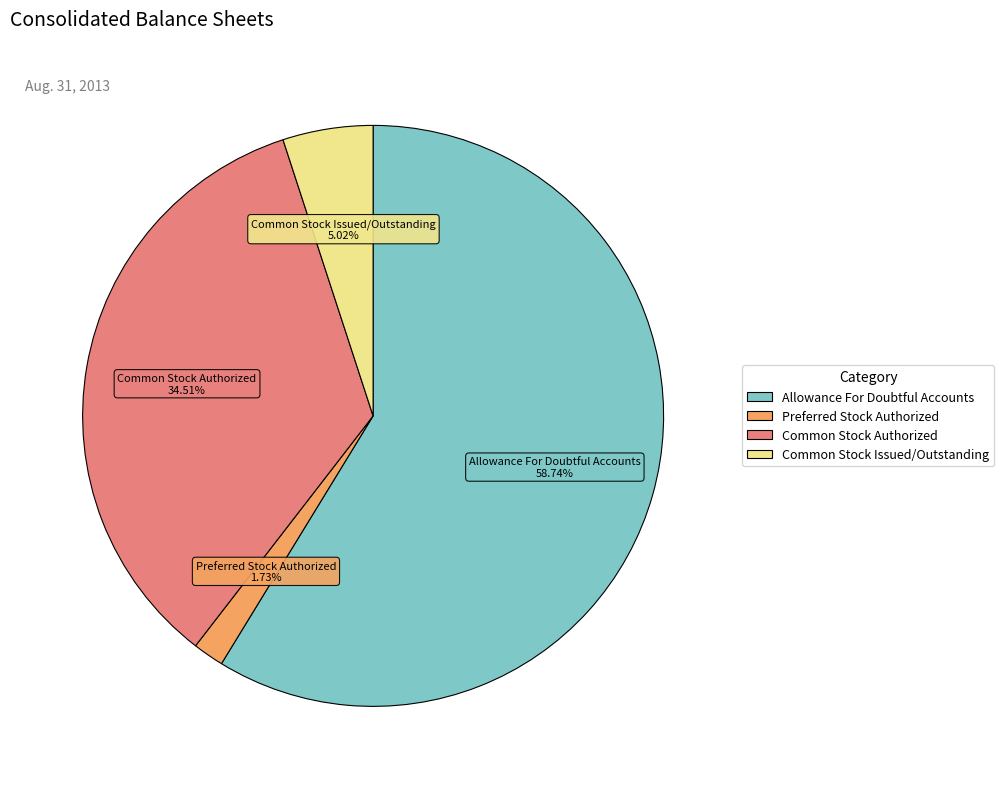

To the nearest percent, what percentage of the pie is Common Stock Issued/Outstanding?

5%